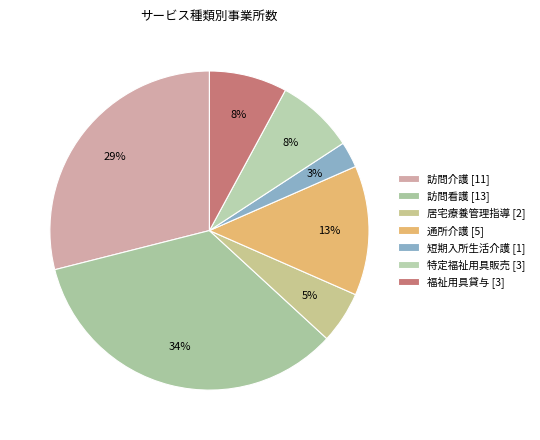

What percentage is the 居宅療養管理指導 slice, to the nearest percent?

5%